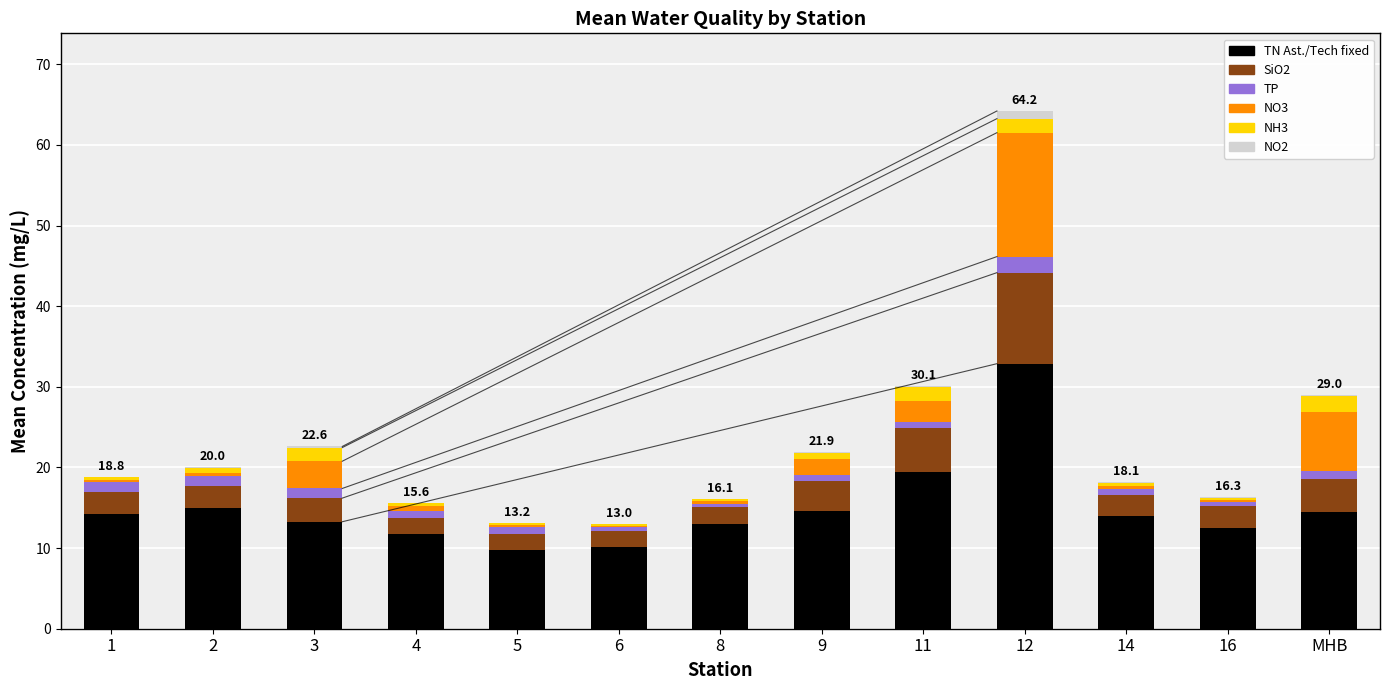

What is the sum of all TN Ast./Tech fixed values?

195.2